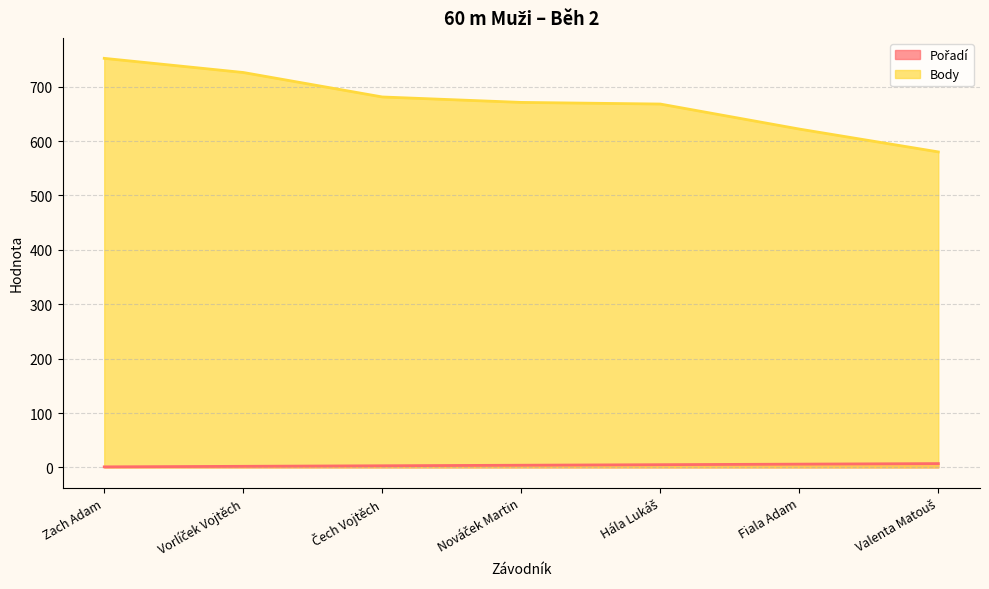

Reading right to left, list all the values displayed in this chart.

Pořadí: 7	6	5	4	3	2	1
Body: 580	622	668	671	681	726	752